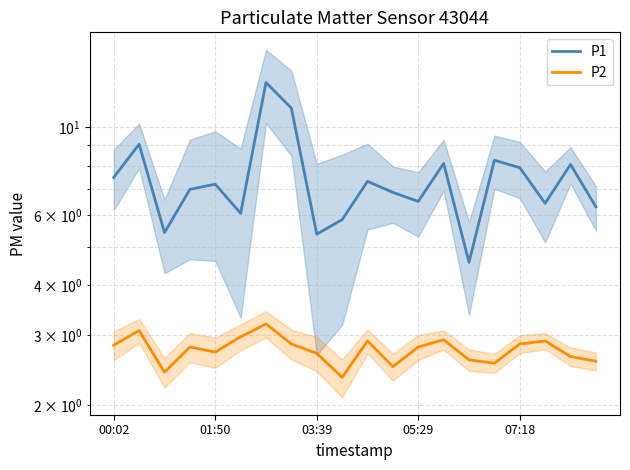

Is it true that P2 equals 0.7 at 9?

False